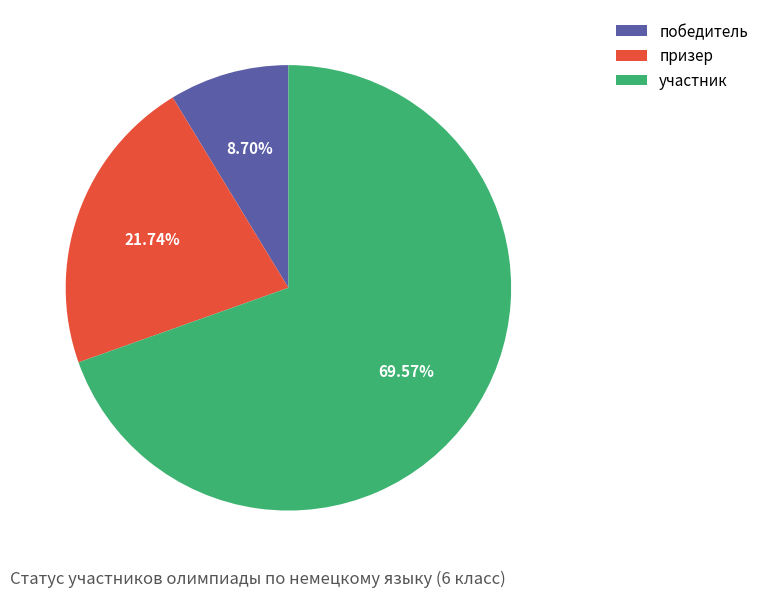

What percentage do призер and победитель together represent?

30.4%